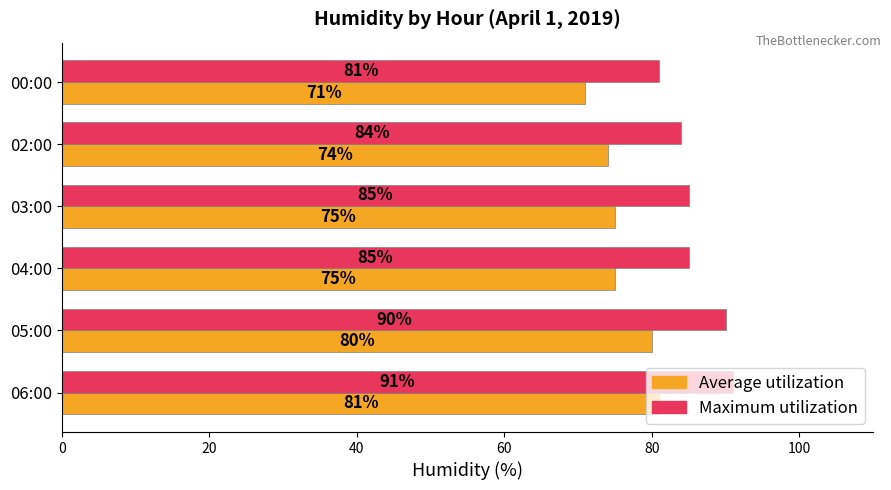

List the series in order of their overall mean, highest first.

Maximum utilization, Average utilization